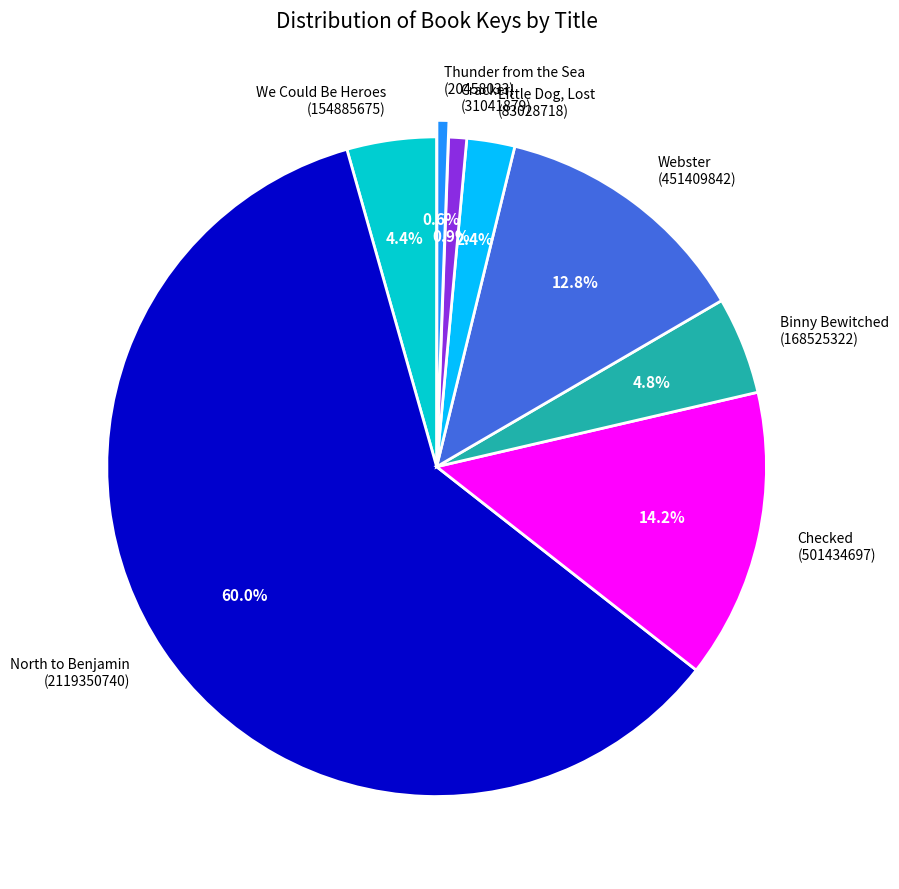

The Thunder from the Sea slice represents 1% of the pie. True or false?

True